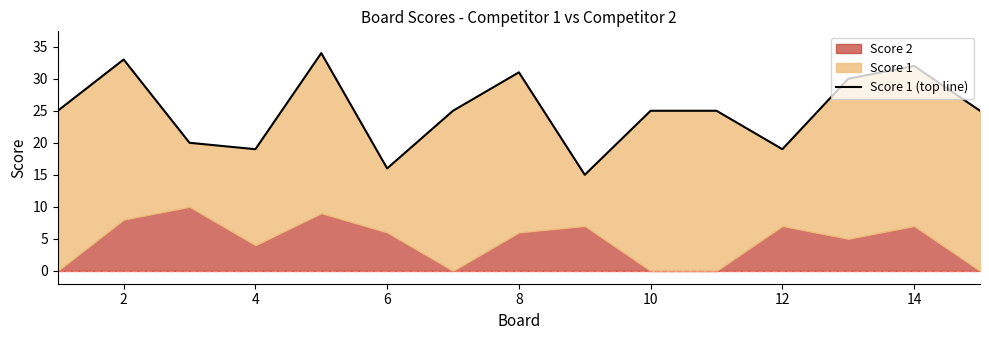

How many data points are less than 25?

5